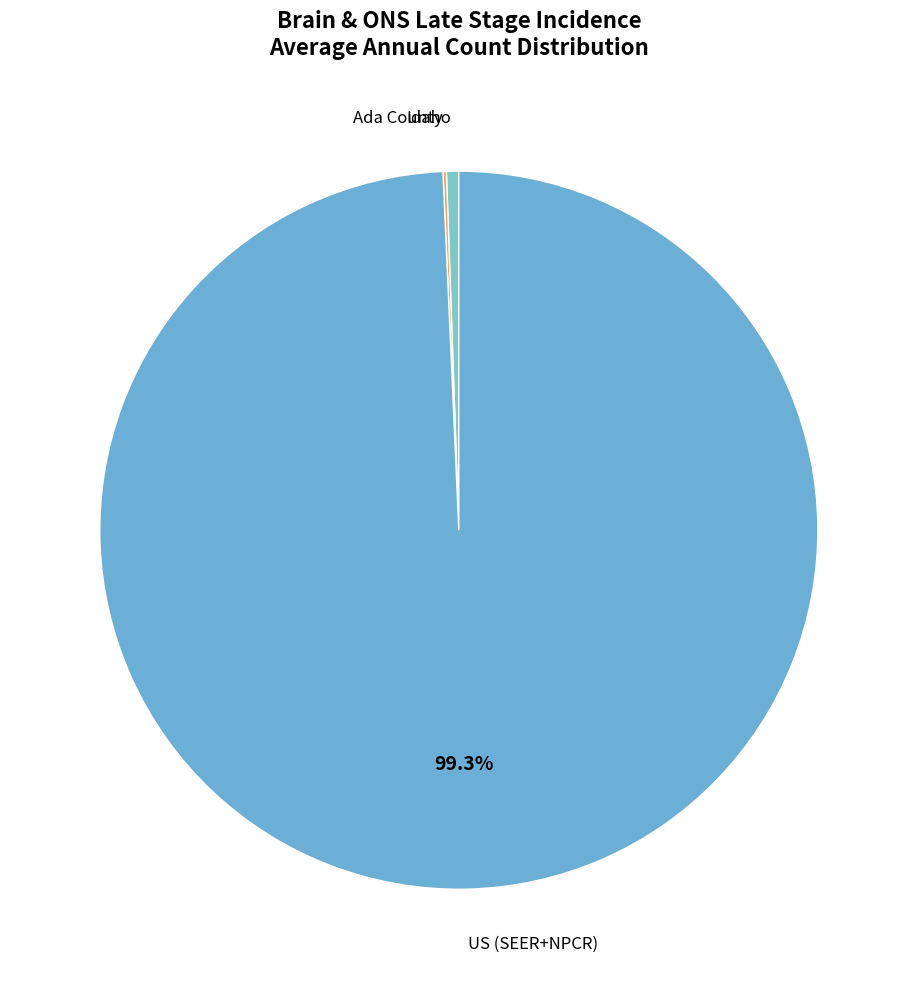

What is the largest slice in the pie chart?

US (SEER+NPCR)